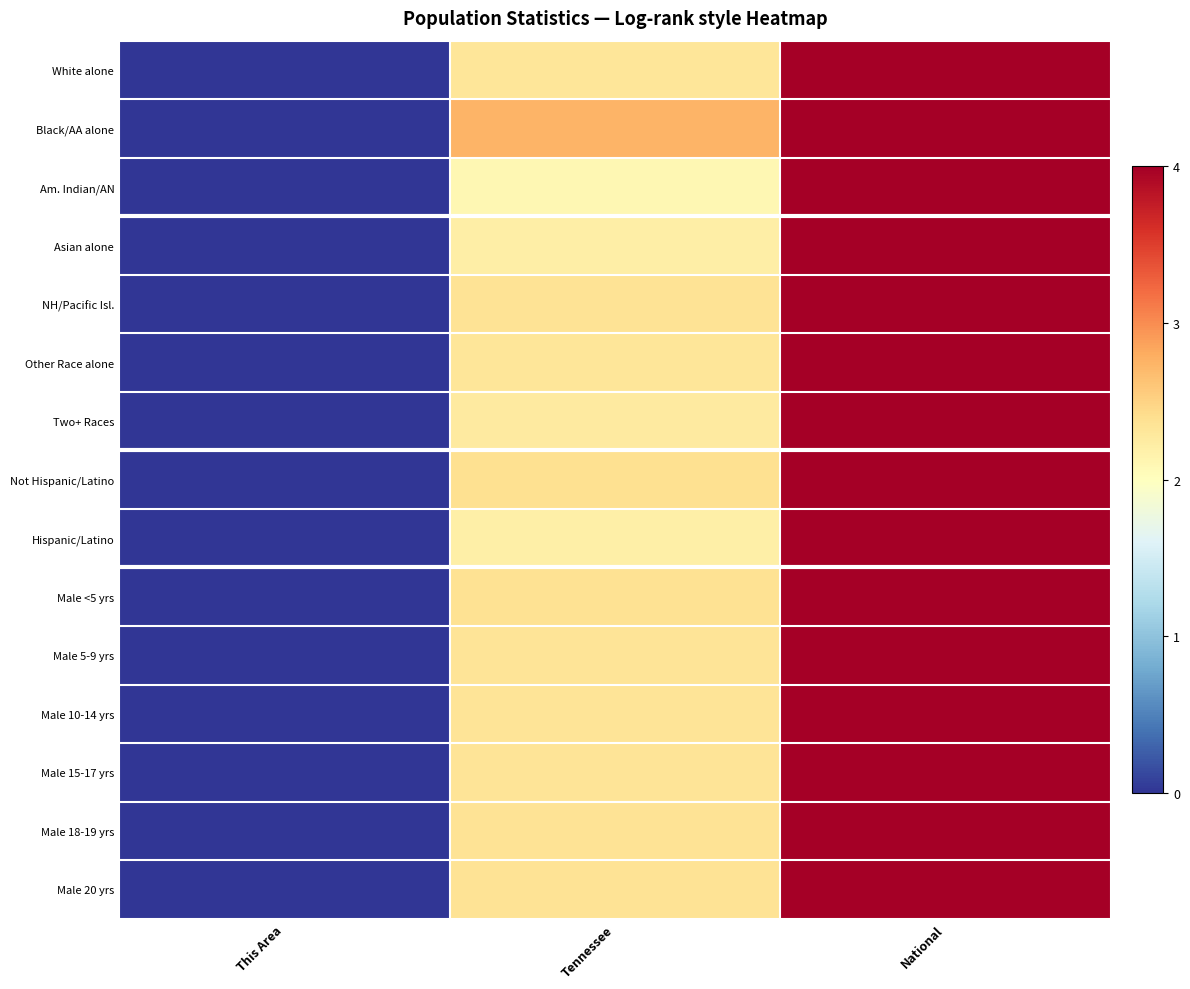

Rank the series by their maximum value, from highest to lowest.

NH/Pacific Isl., Other Race alone, Black/AA alone, Hispanic/Latino, Asian alone, Am. Indian/AN, Two+ Races, Male 20 yrs, Male 18-19 yrs, Male <5 yrs, Male 15-17 yrs, Male 5-9 yrs, Male 10-14 yrs, Not Hispanic/Latino, White alone